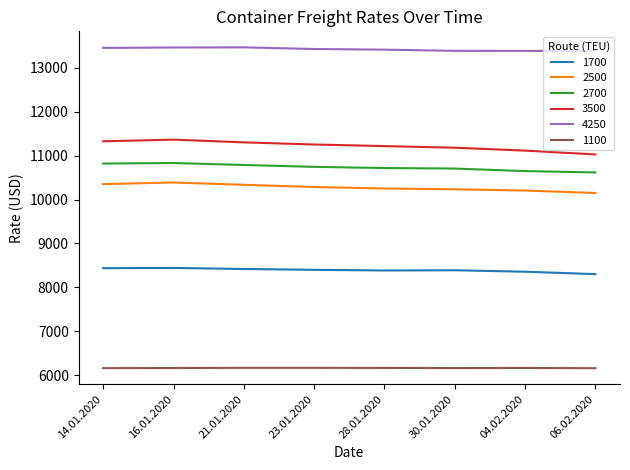

Which series has the largest total across all categories?

4250